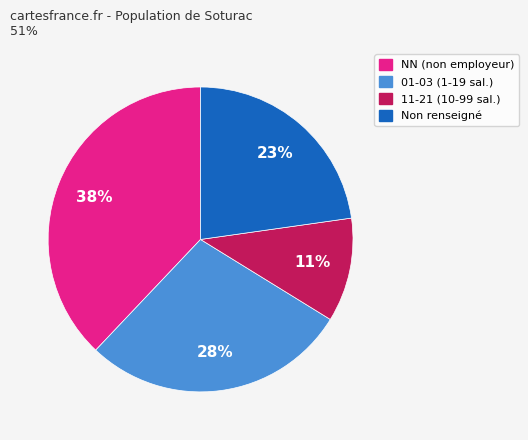

Is there any slice that represents more than half of the pie?

No